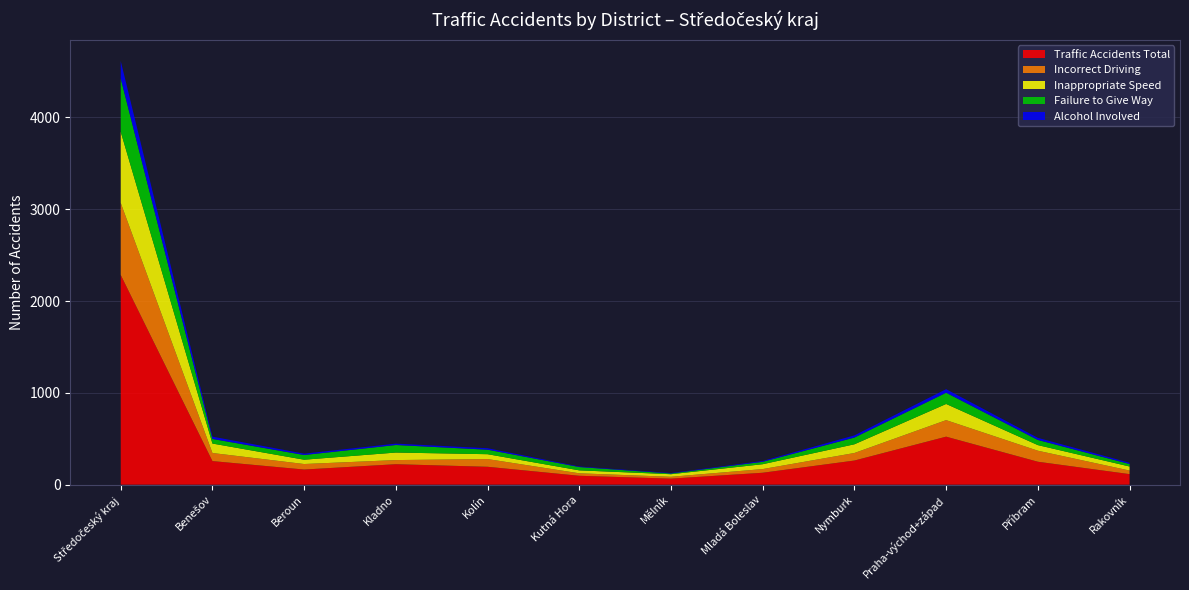

Reading left to right, list all the values displayed in this chart.

Traffic Accidents Total: Středočeský kraj=2284	Benešov=257	Beroun=165	Kladno=223	Kolín=195	Kutná Hora=97	Mělník=66	Mladá Boleslav=130	Nymburk=263	Praha-východ+západ=523	Příbram=250	Rakovník=115
Incorrect Driving: Středočeský kraj=785	Benešov=88	Beroun=60	Kladno=45	Kolín=84	Kutná Hora=27	Mělník=20	Mladá Boleslav=40	Nymburk=82	Praha-východ+západ=180	Příbram=120	Rakovník=39
Inappropriate Speed: Středočeský kraj=774	Benešov=103	Beroun=47	Kladno=82	Kolín=53	Kutná Hora=32	Mělník=28	Mladá Boleslav=53	Nymburk=95	Praha-východ+západ=176	Příbram=61	Rakovník=44
Failure to Give Way: Středočeský kraj=580	Benešov=50	Beroun=51	Kladno=82	Kolín=49	Kutná Hora=36	Mělník=8	Mladá Boleslav=26	Nymburk=73	Praha-východ+západ=122	Příbram=56	Rakovník=27
Alcohol Involved: Středočeský kraj=191	Benešov=25	Beroun=15	Kladno=15	Kolín=16	Kutná Hora=6	Mělník=5	Mladá Boleslav=9	Nymburk=24	Praha-východ+západ=39	Příbram=23	Rakovník=14